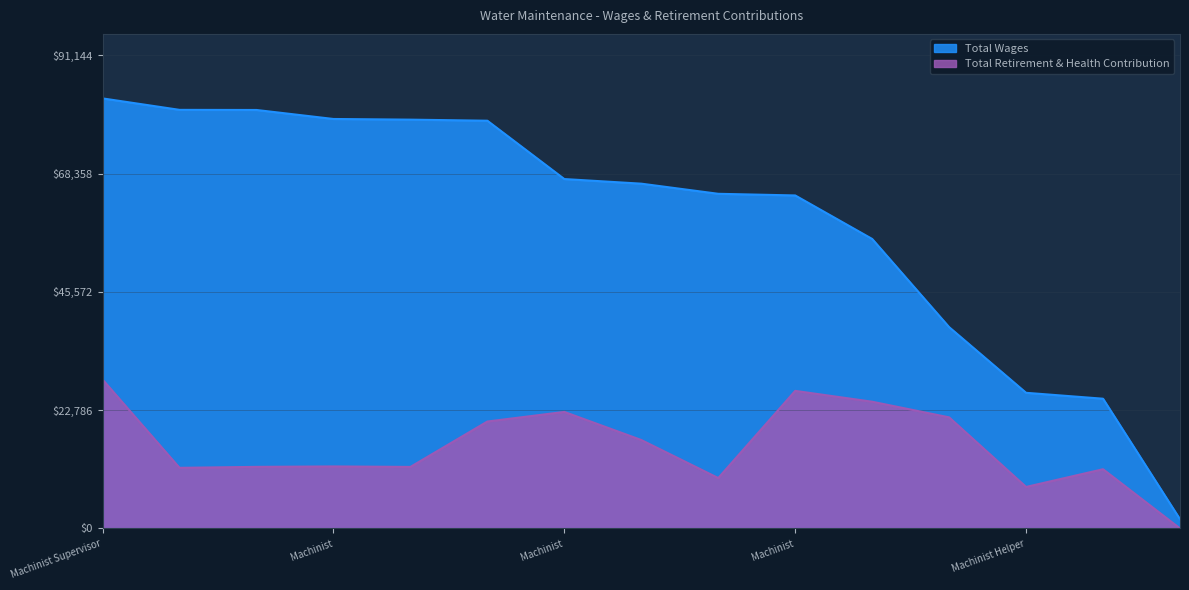

What is the difference between the maximum and minimum values in the Total Retirement & Health Contribution series?

28682